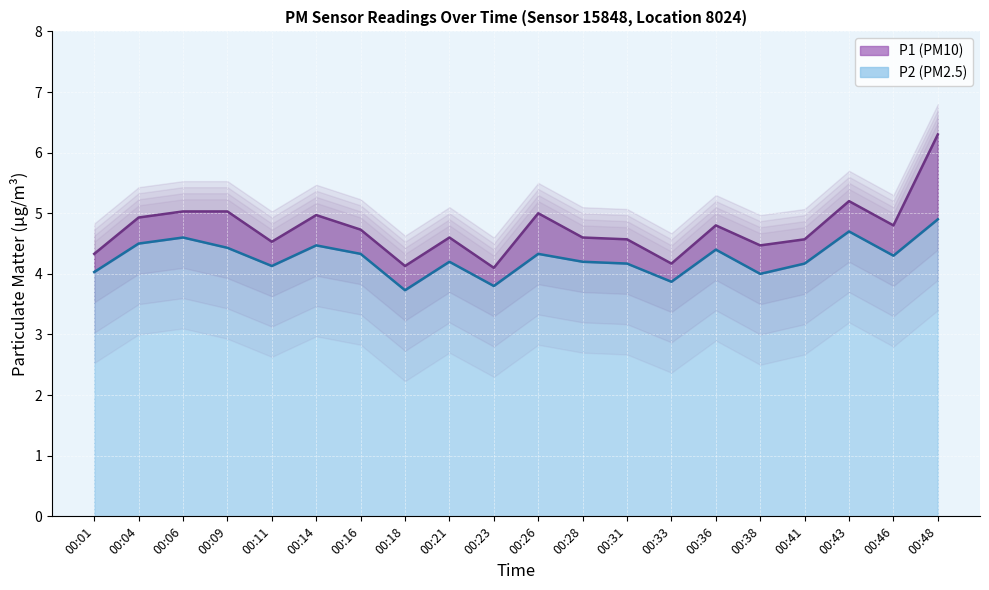

Where does the P2 series first go above 4?

00:01